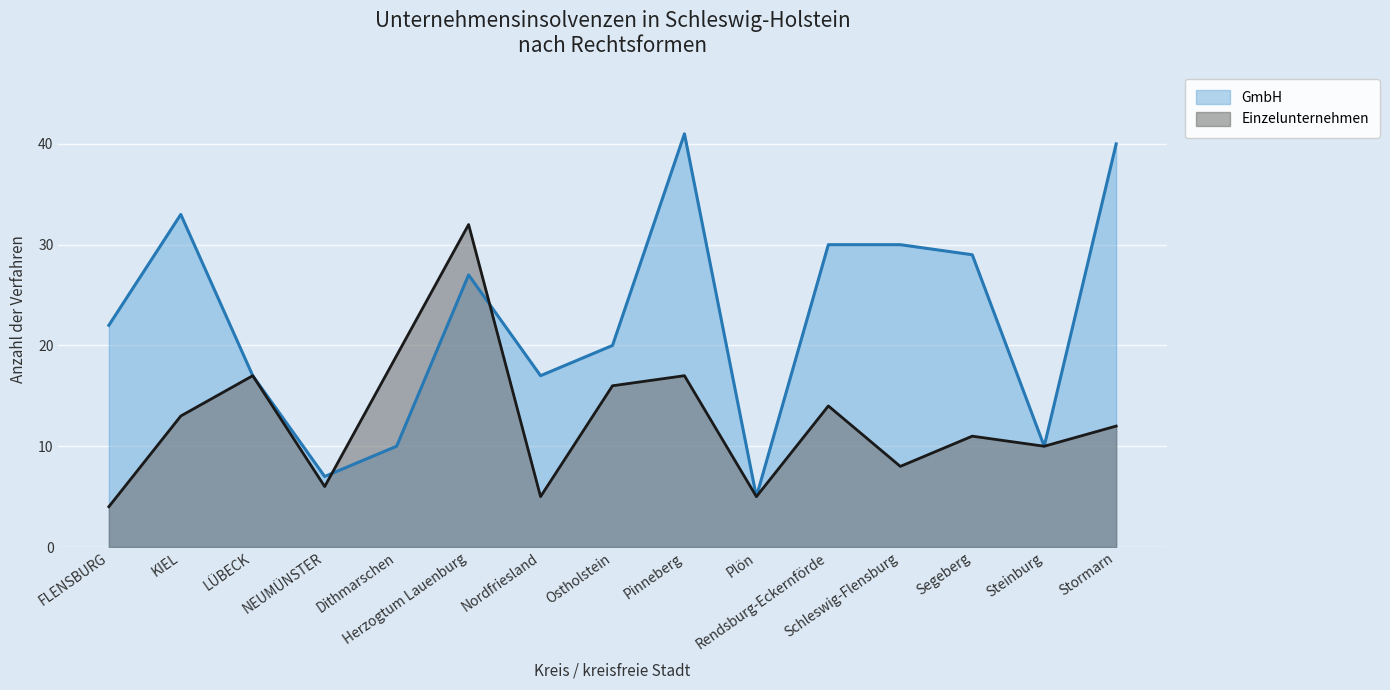

Count the number of data series in this chart.

2